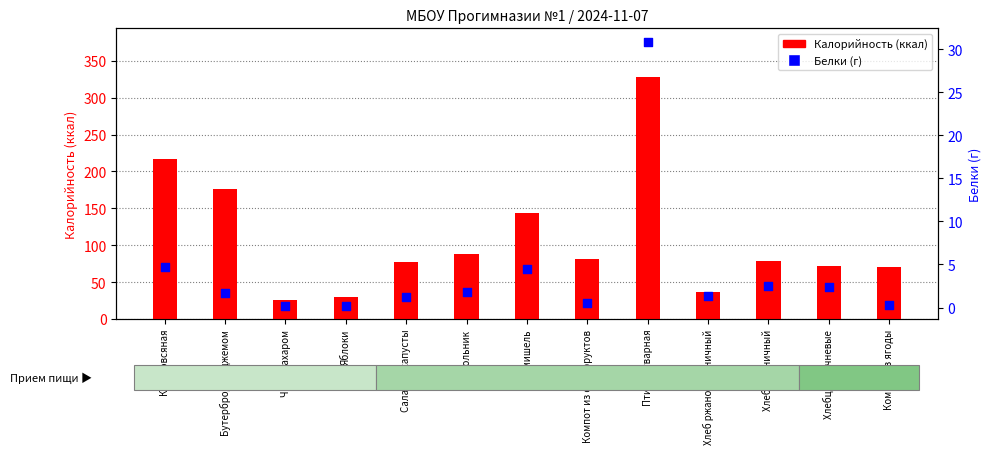

Which series has the widest spread of Y values?

Калорийность